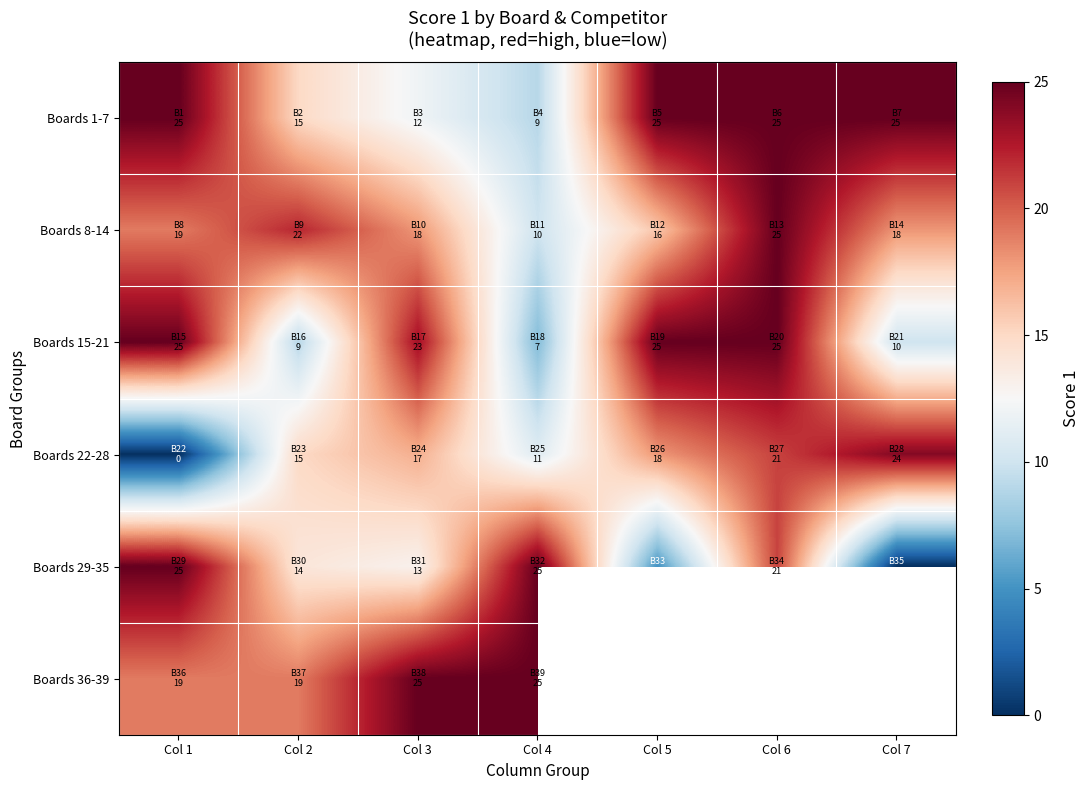

True or false: Boards 8-14 has a value of 18.0 at Col 3.

True